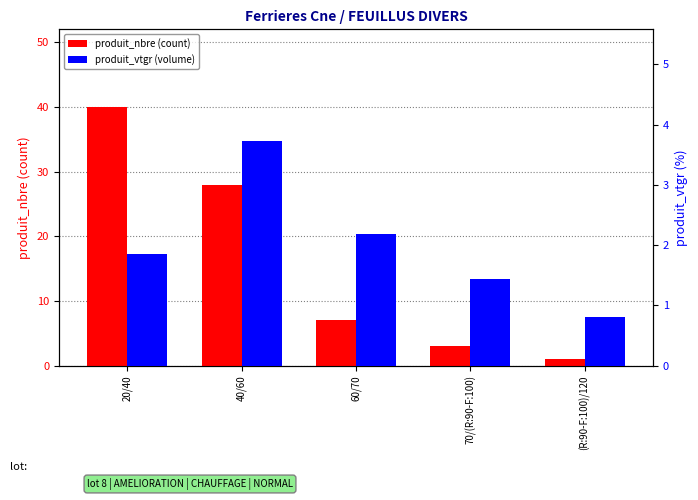

Is the value of produit_vtgr at 70/(R:90-F:100) greater than the value of produit_nbre at 40/60?

No